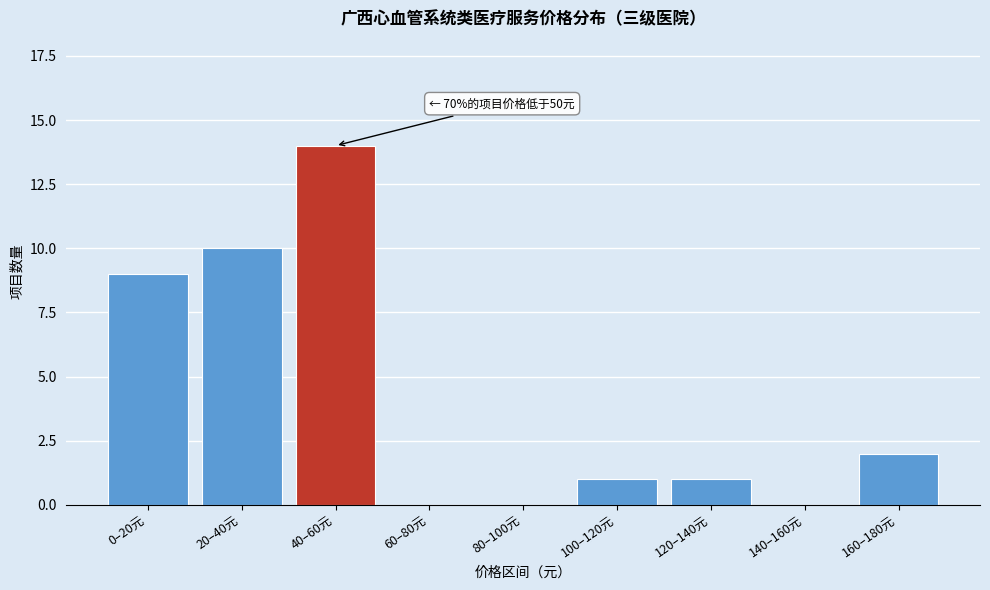

Reading left to right, what are all the values shown in this chart?

0–20元=9	20–40元=10	40–60元=14	60–80元=0	80–100元=0	100–120元=1	120–140元=1	140–160元=0	160–180元=2